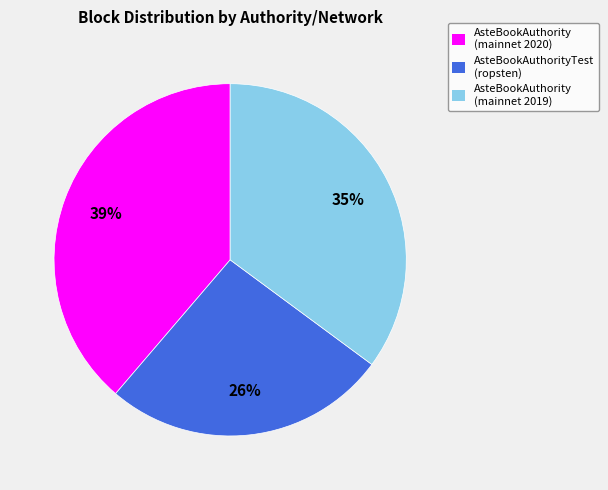

How many slices are in this pie chart?

3